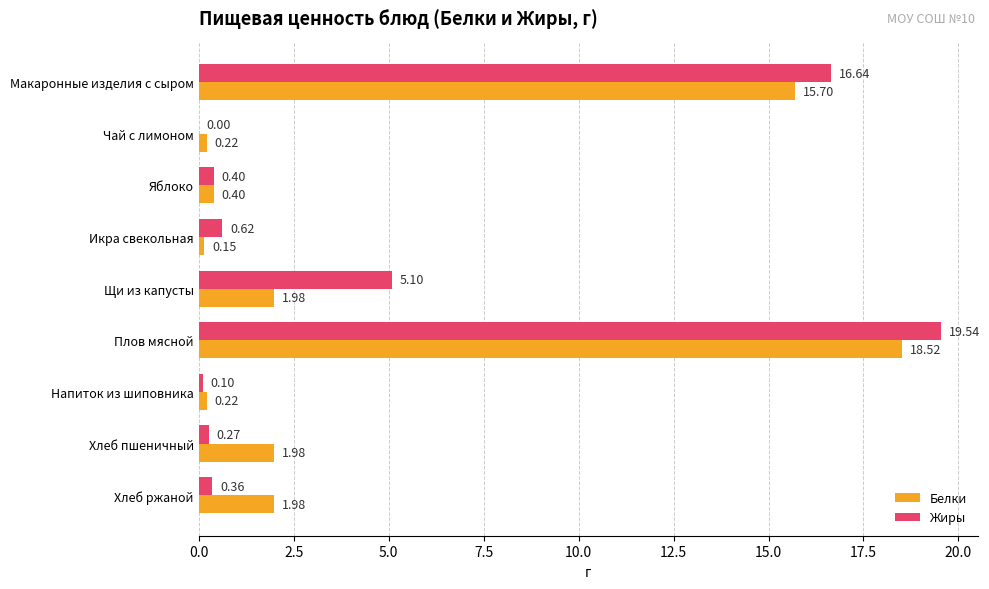

Which series changed the most between Икра свекольная and Напиток из шиповника?

Жиры